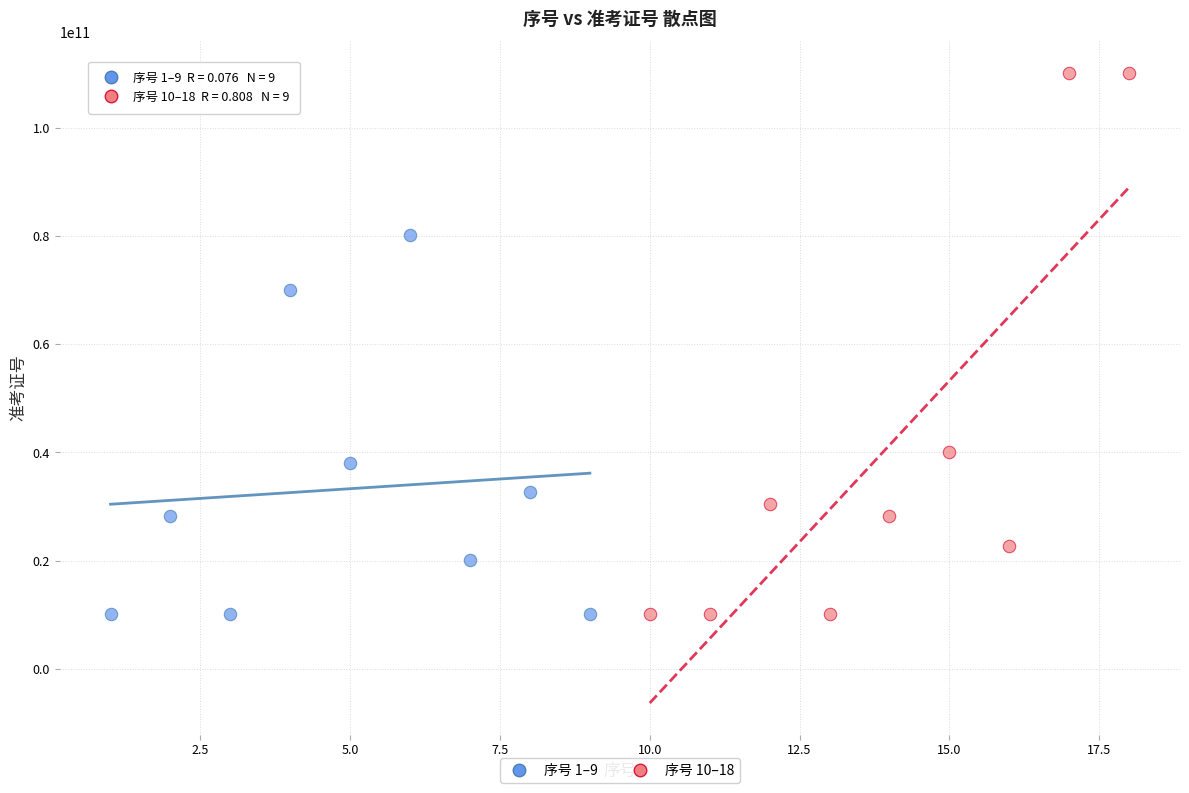

What are all the series names shown in the legend?

序号 1–9, 序号 10–18